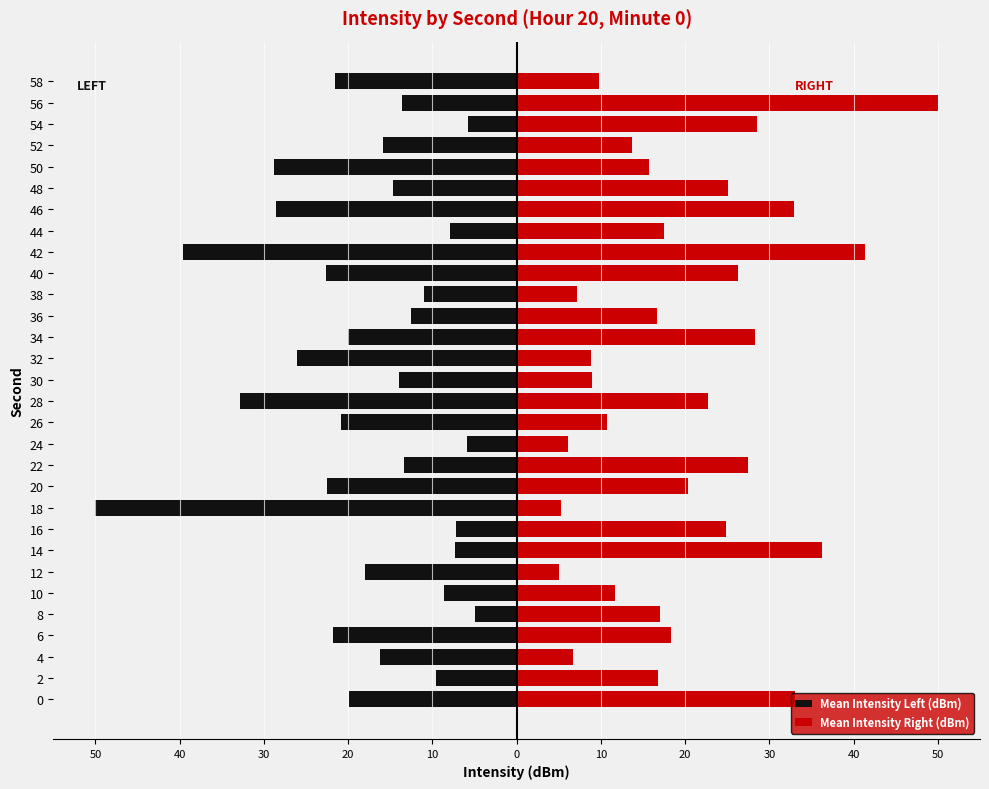

What is the smallest value displayed?

-50.0